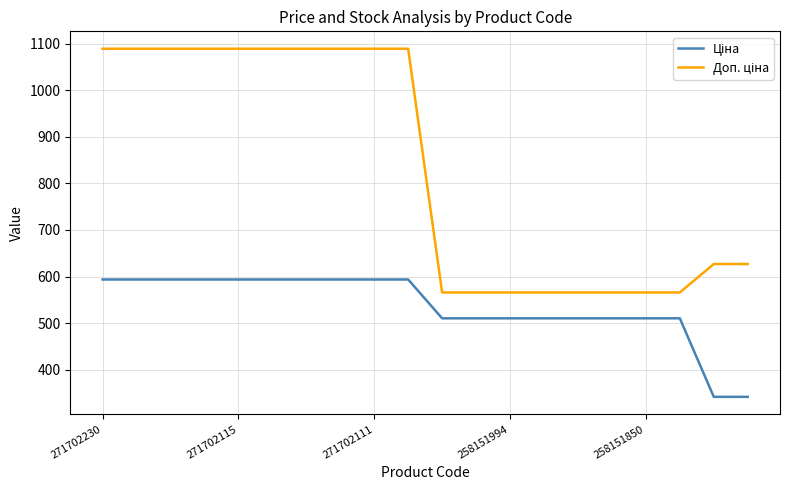

What is the maximum value shown in the chart?

1088.8